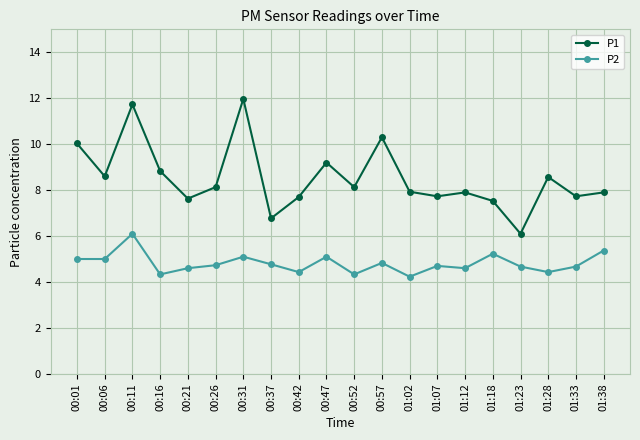

Rank the series by their maximum value, from lowest to highest.

P2, P1